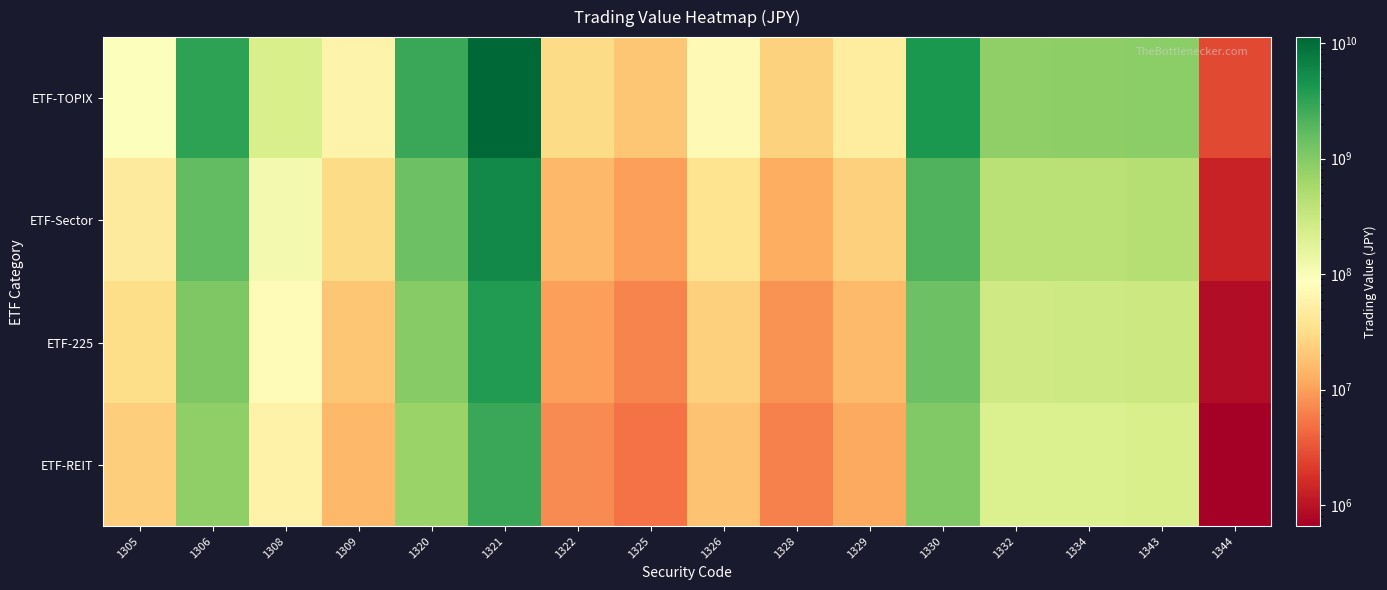

At which category does the chart reach its peak across all series?

1321